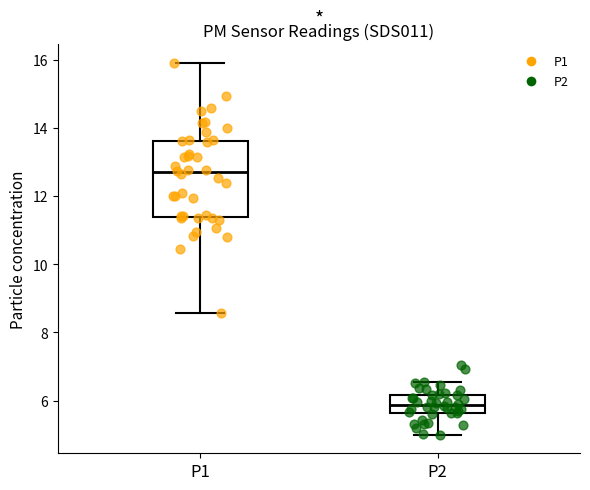

Which box is the tallest, from its lower edge to its upper edge?

P1